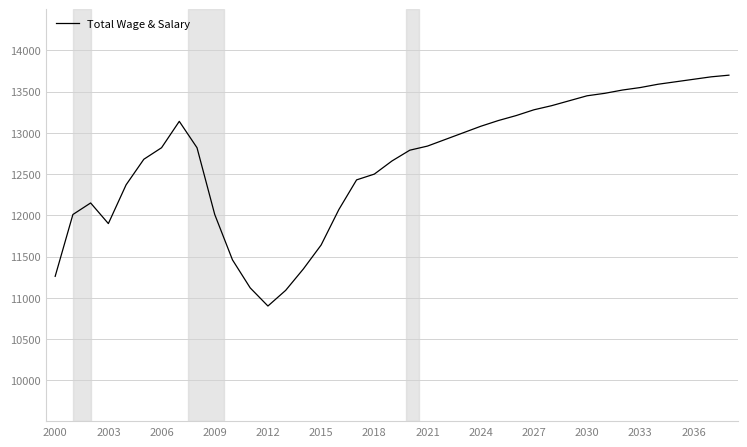

What is the greatest value displayed?

13700